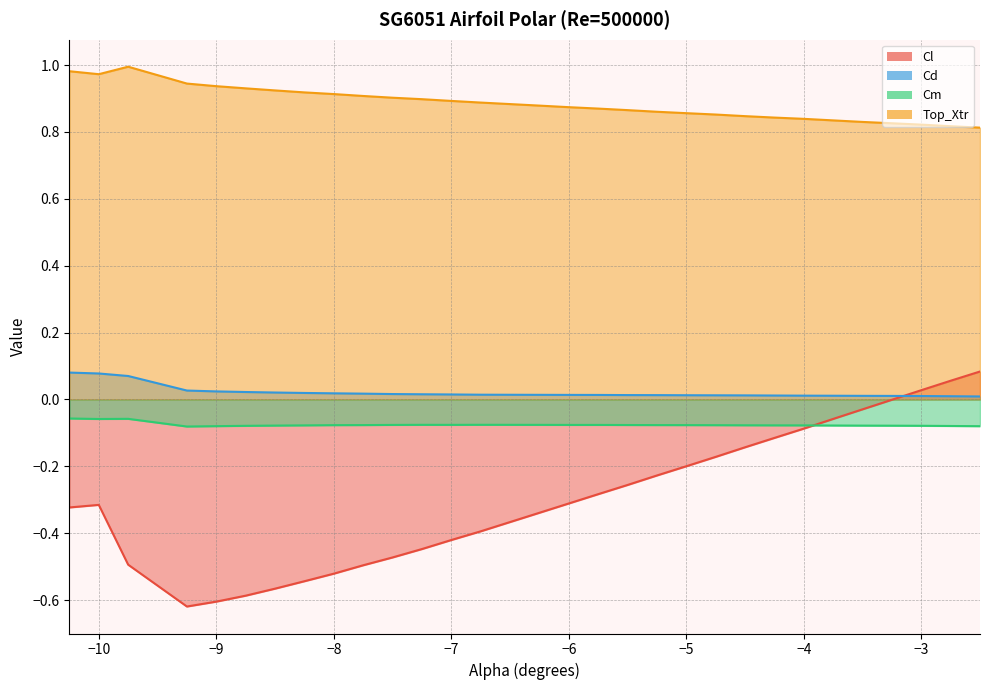

What is the average value of the Cm series?

-0.1